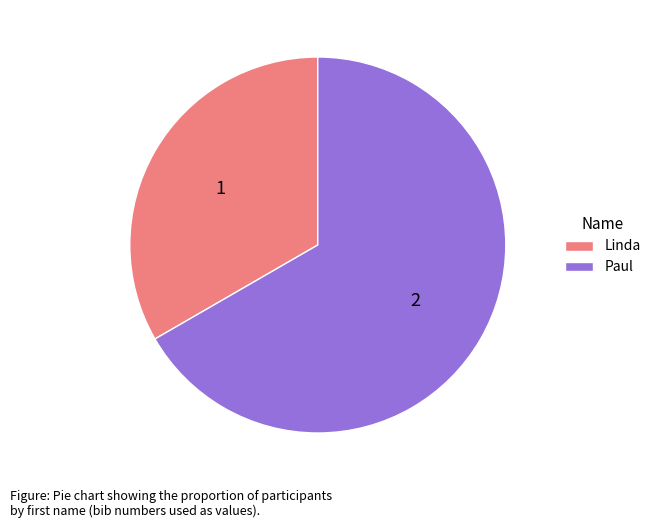

Do Linda and Paul together represent more than half of the pie?

Yes